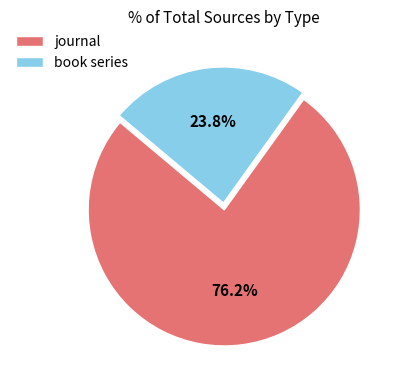

Rank the categories by value from lowest to highest.

book series, journal